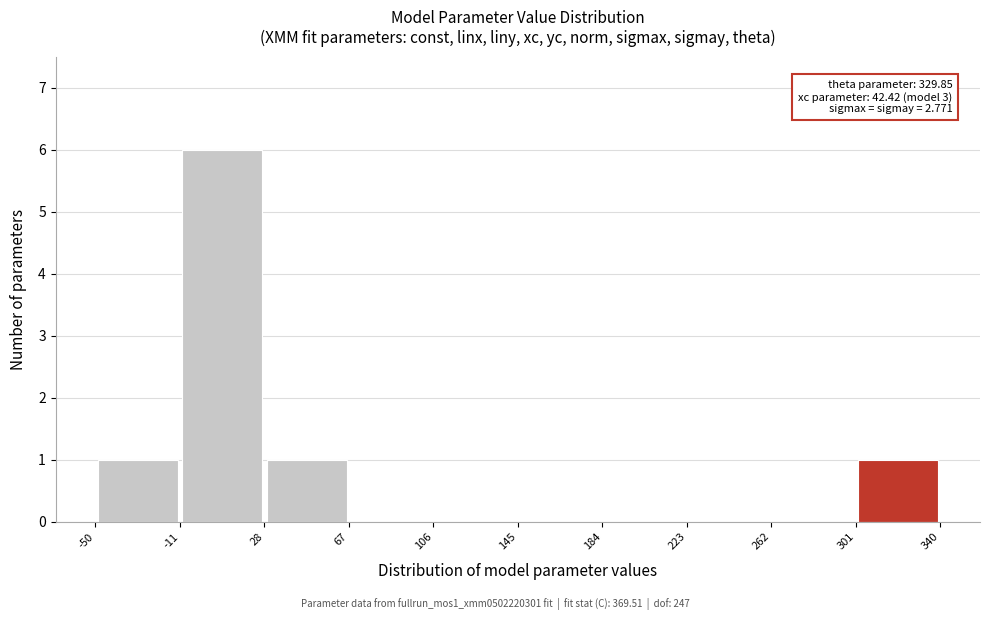

Over which range of the x-axis is the bar tallest?

-11 to 28